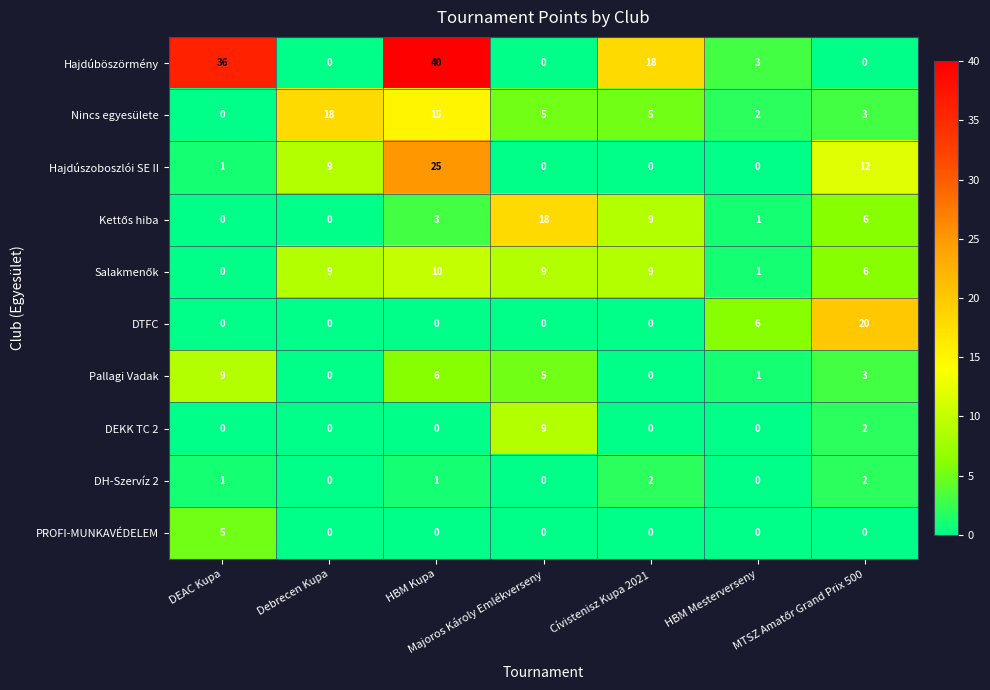

How many categories are shown in the chart?

7